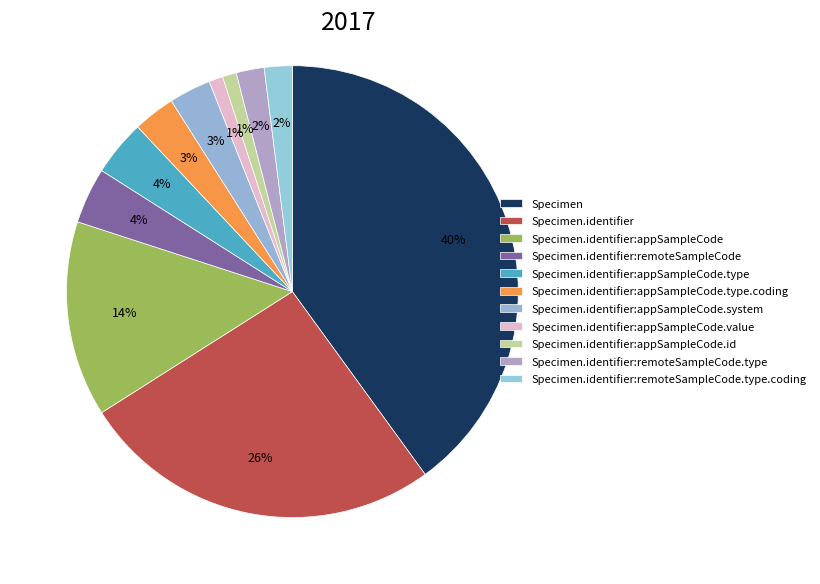

Does Specimen.identifier:appSampleCode.value account for over 50% of the chart?

No